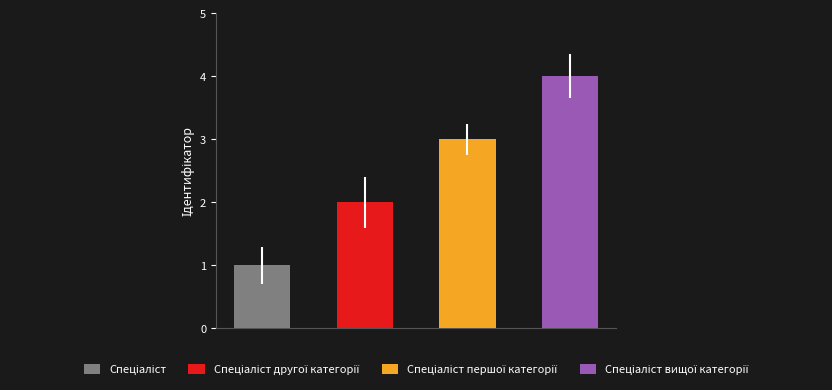

Count the number of categories in the chart.

4